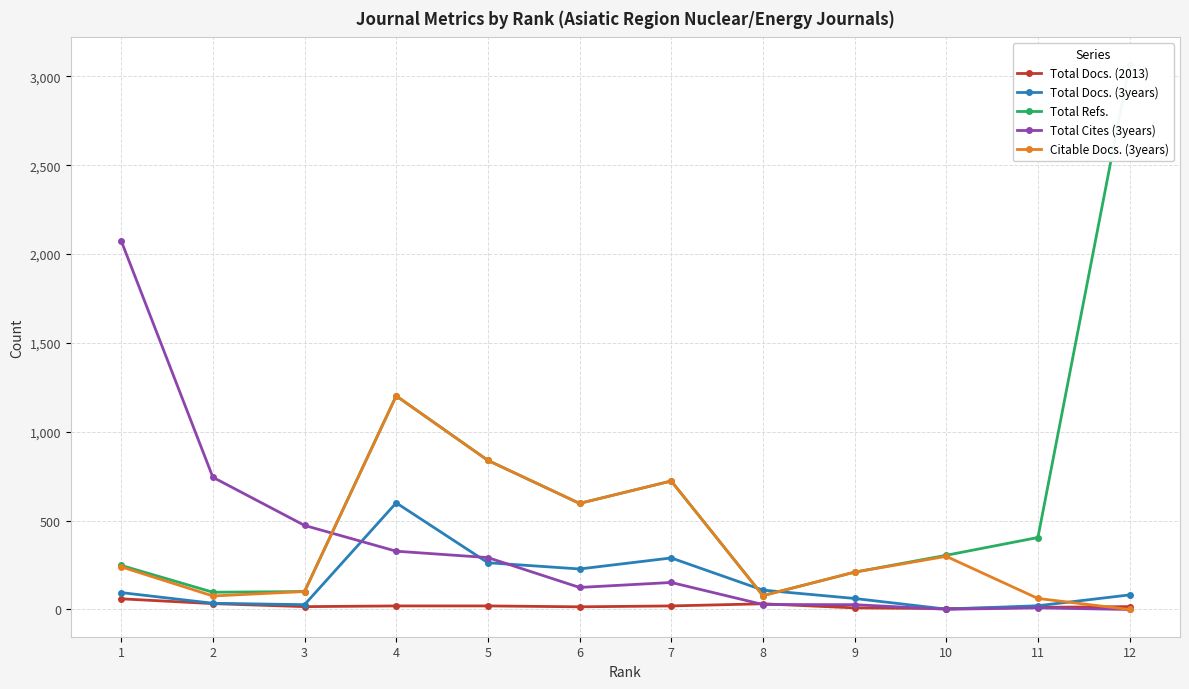

Is it true that Total Refs. equals 420 at 1?

False